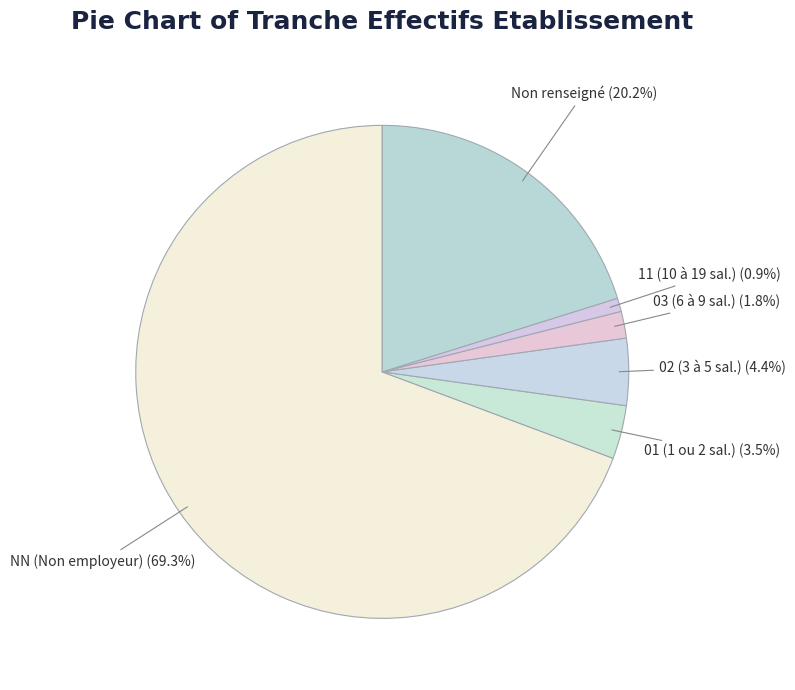

To the nearest percent, what is the difference between the largest and smallest slice percentages?

68%